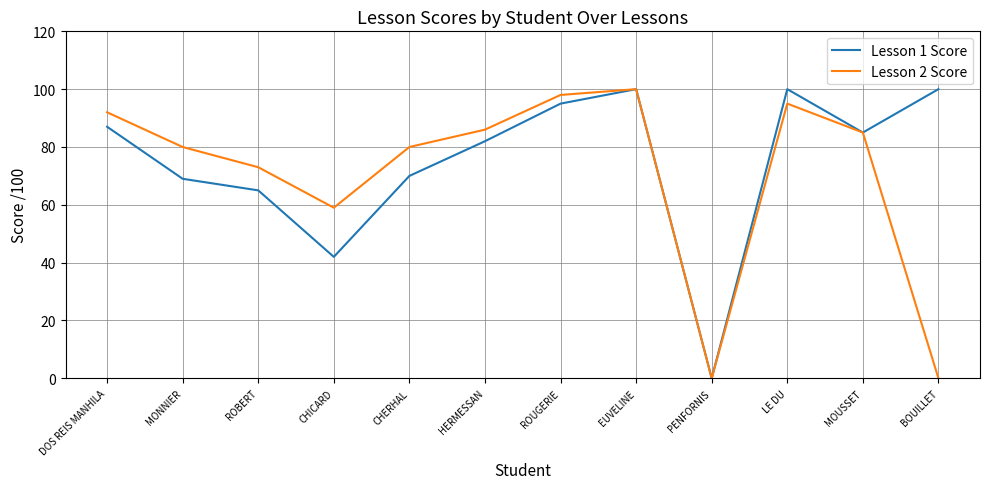

What is the difference between the highest and lowest values at BOUILLET?

100